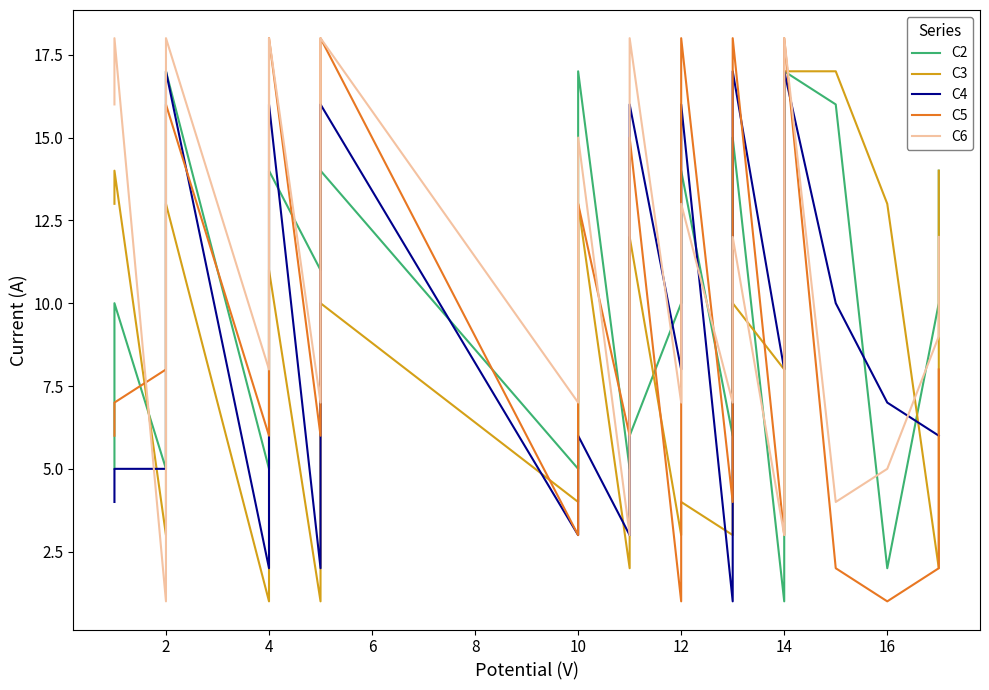

In C6, how many points are lower than both neighbors (excluding endpoints)?

8